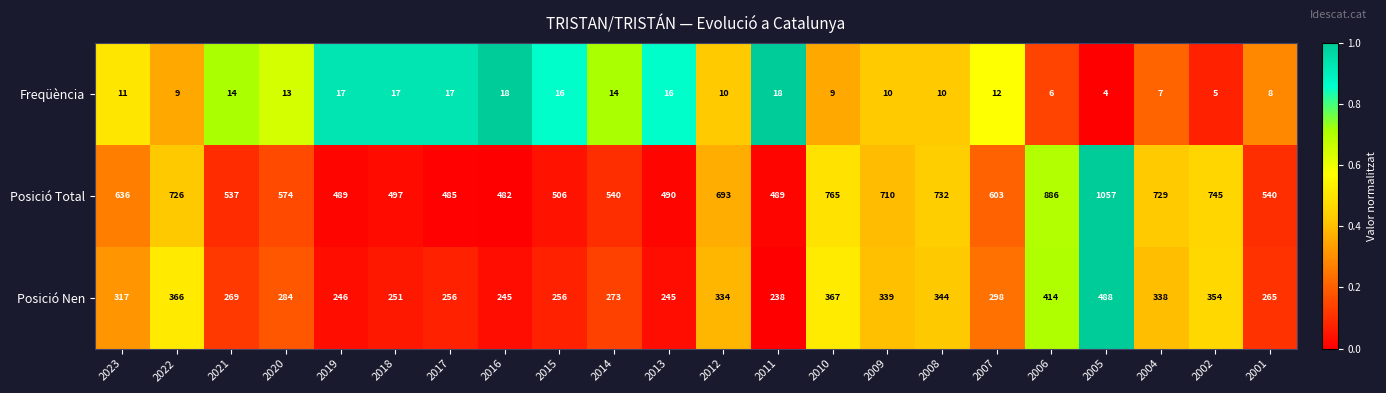

What is the average value of the Posició Total series?

632